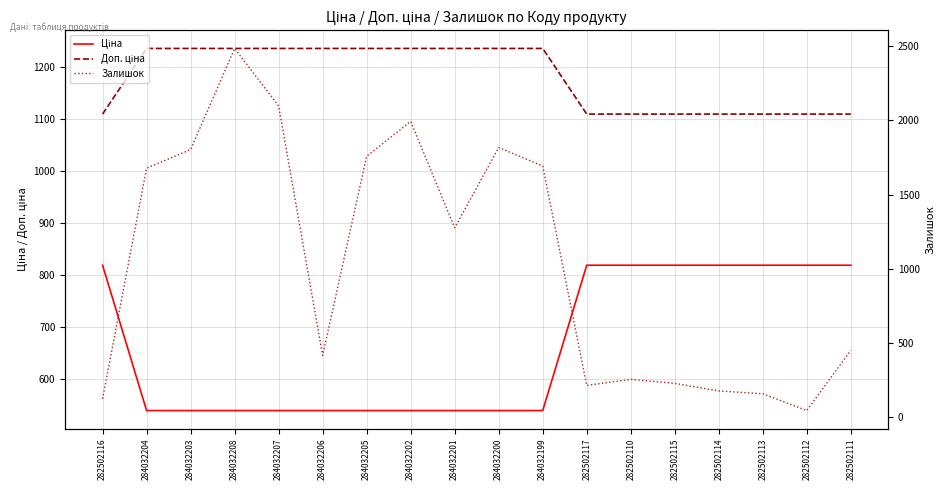

What is the average value of the Доп. ціна series?

1179.3